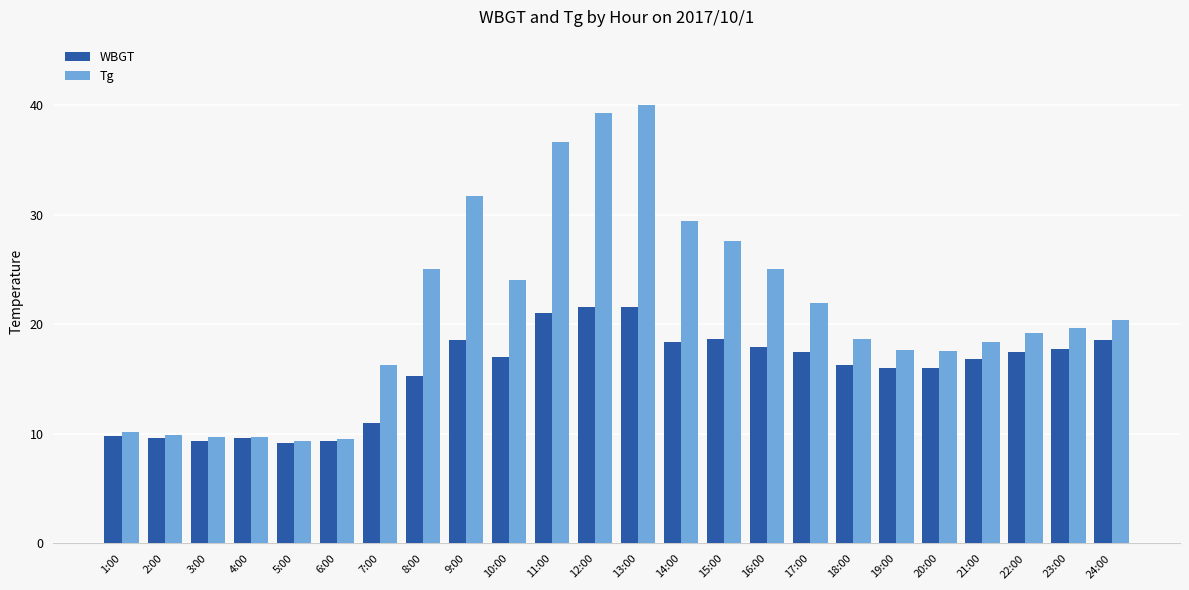

Between 2:00 and 23:00, which series saw the biggest shift?

Tg